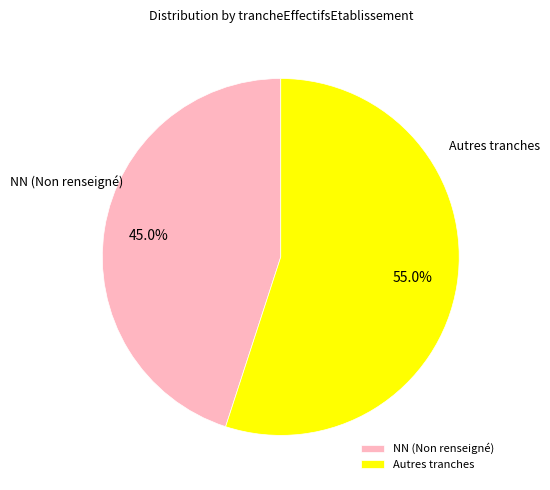

Do Autres tranches and NN (Non renseigné) together represent more than half of the pie?

Yes